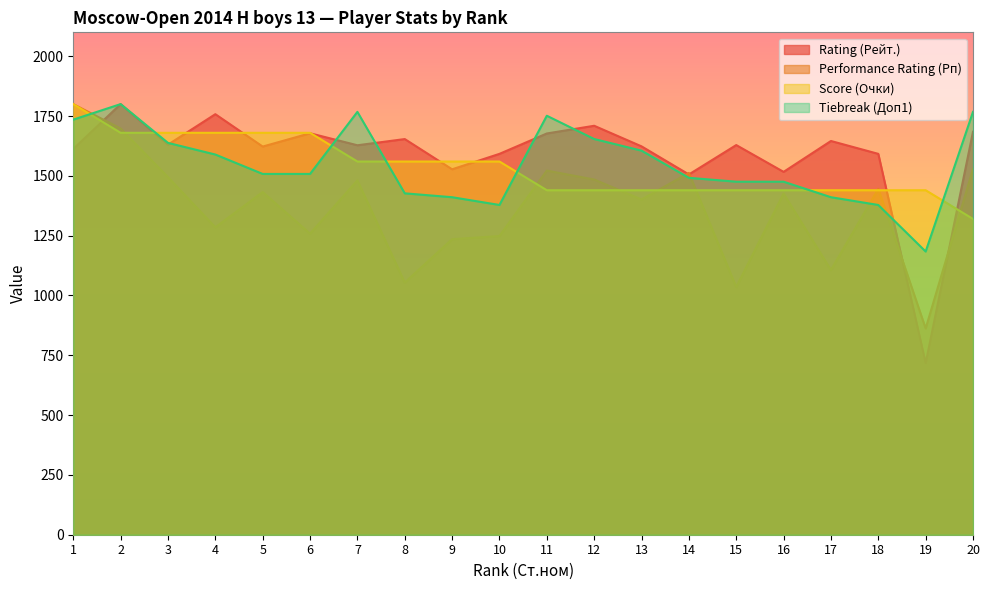

What are all the series names shown in the legend?

Rating (Рейт.), Performance Rating (Рп), Score (Очки), Tiebreak (Доп1)